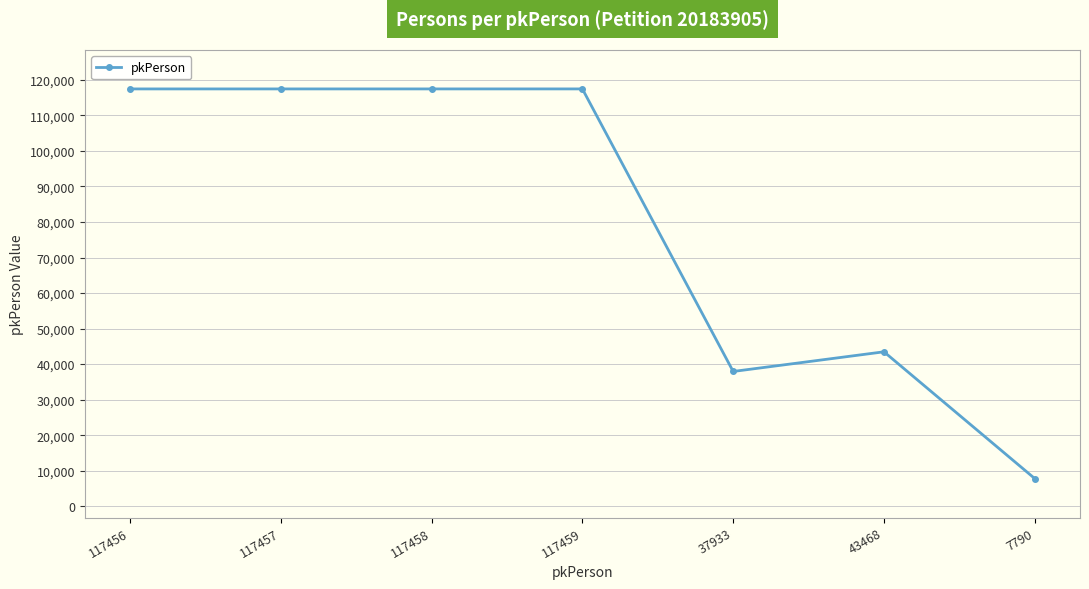

Is it true that the value at 43468 is 76417?

False